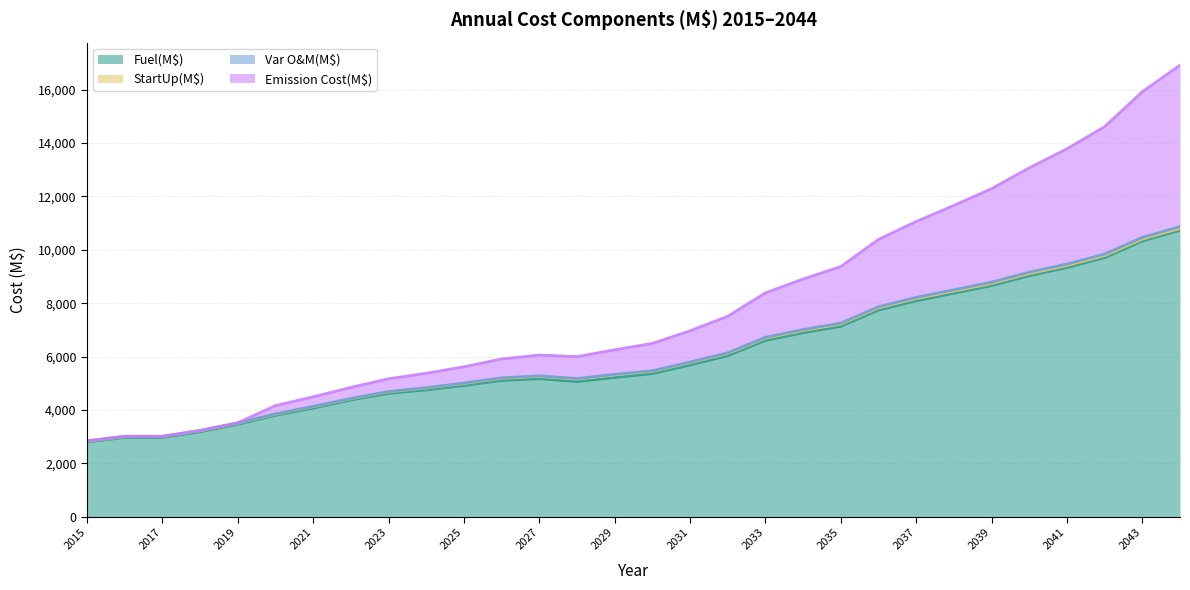

Is it true that Fuel(M$) equals 1347.5 at 2025?

False